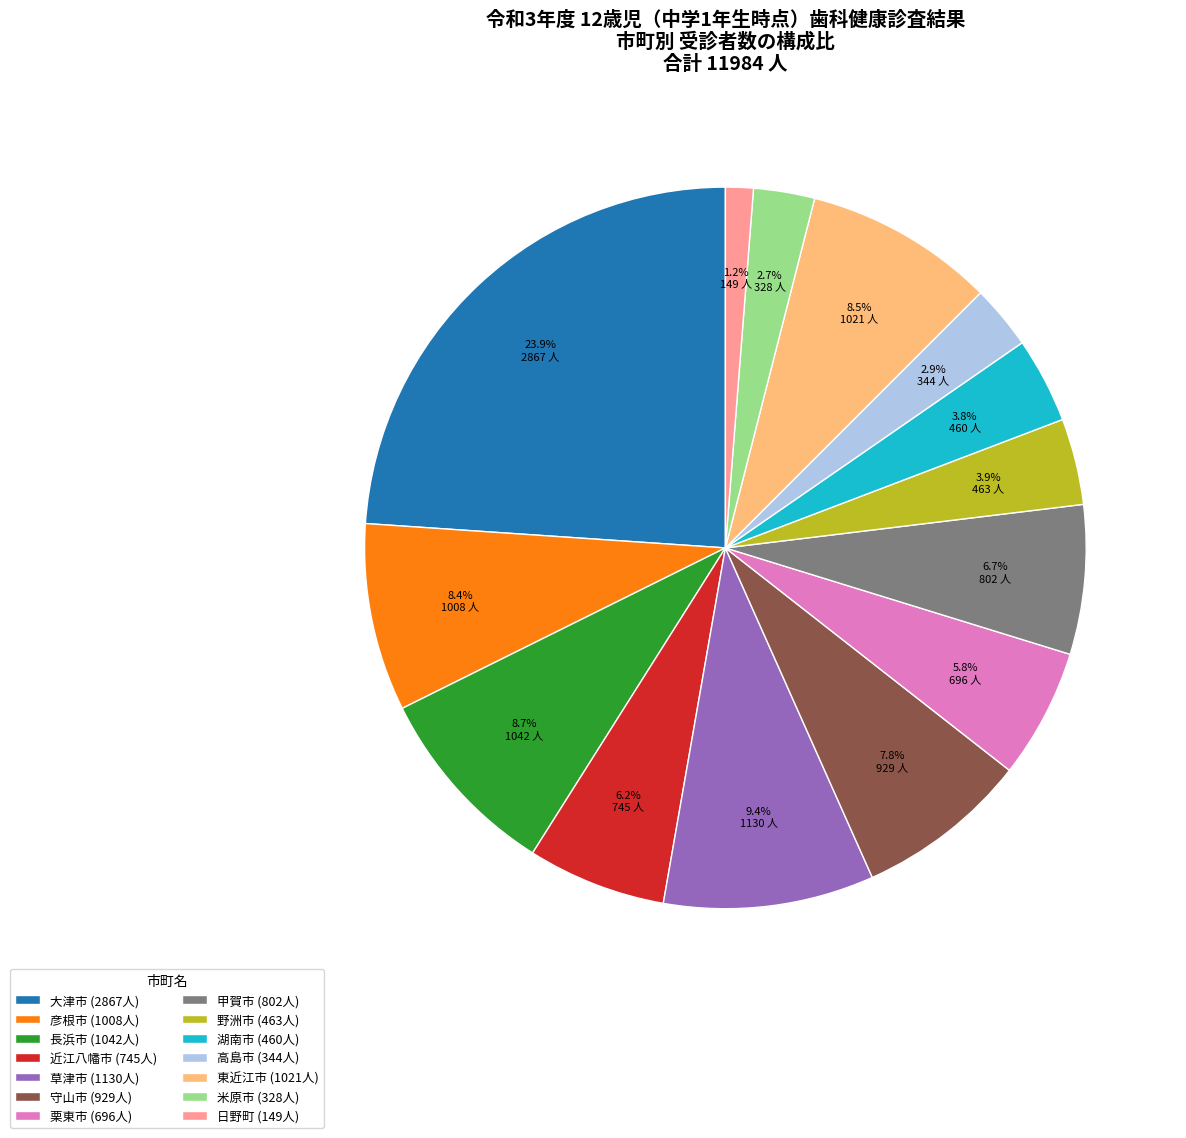

True or false: 近江八幡市 accounts for 18% of the total.

False